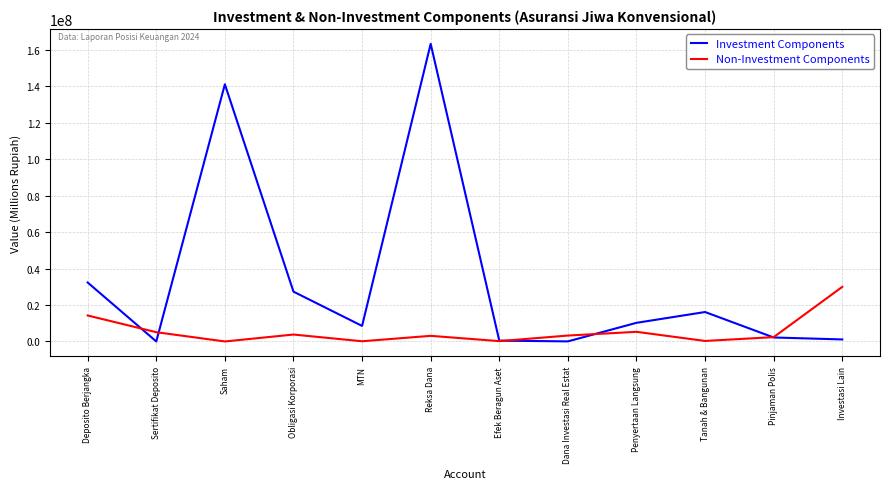

How many times do Investment Components and Non-Investment Components cross each other?

5